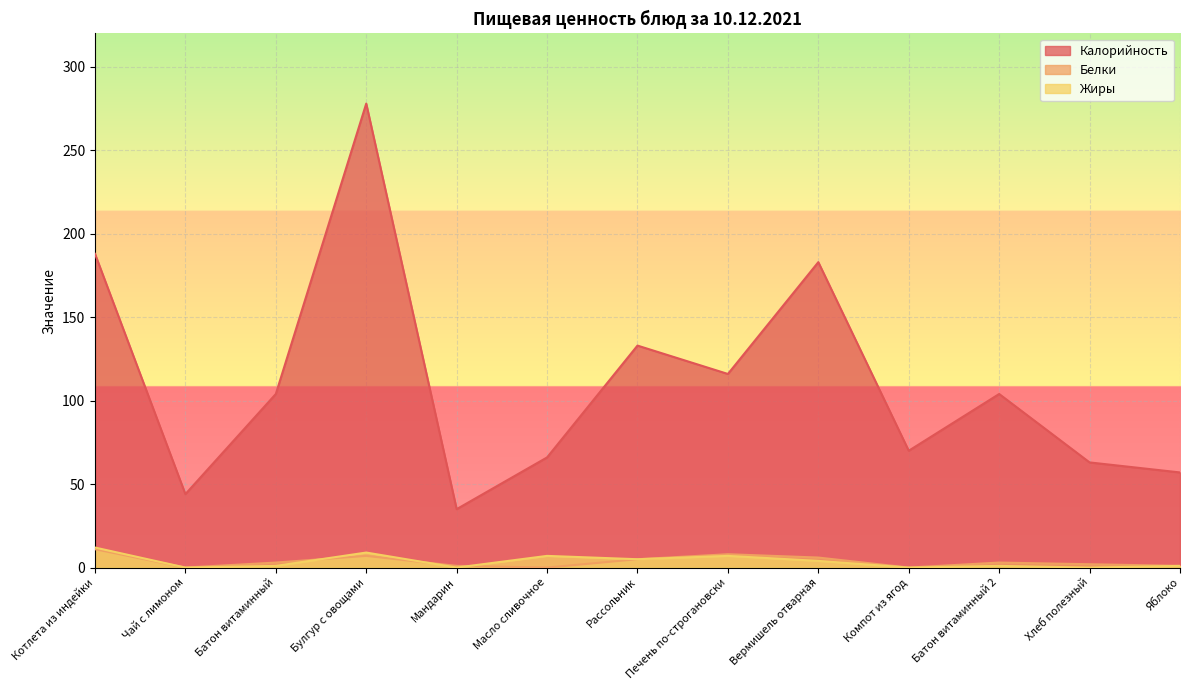

The Жиры series shows 7 at Печень по-строгановски. True or false?

True